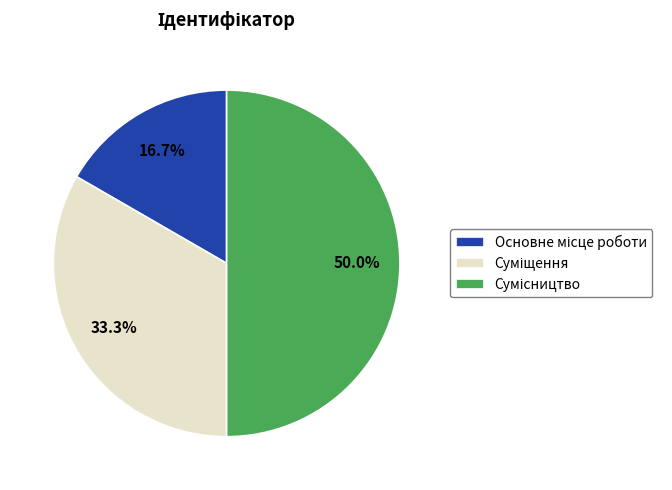

To the nearest percent, what is the difference between the Суміщення and Сумісництво slice percentages?

17%